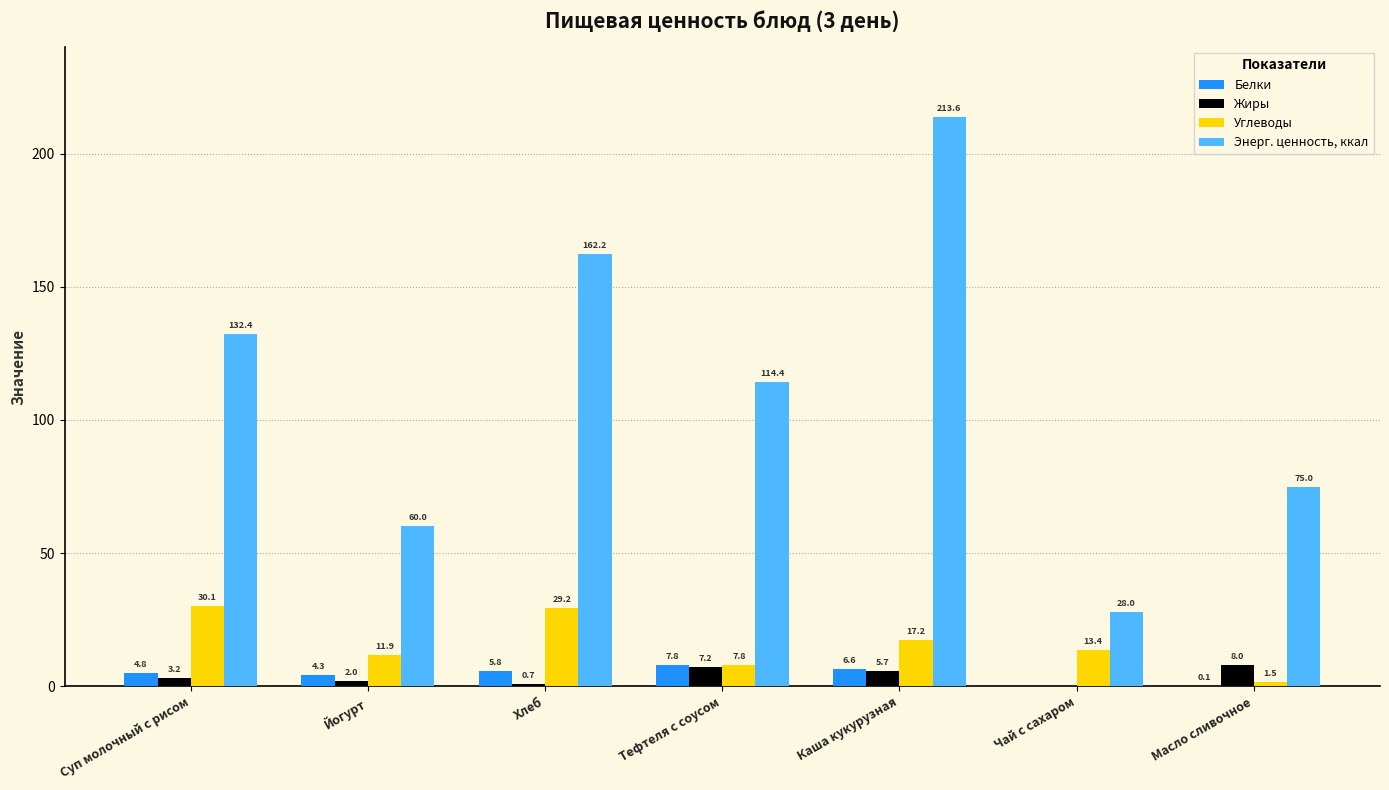

Which category has the highest value in the Белки series?

Тефтеля с соусом